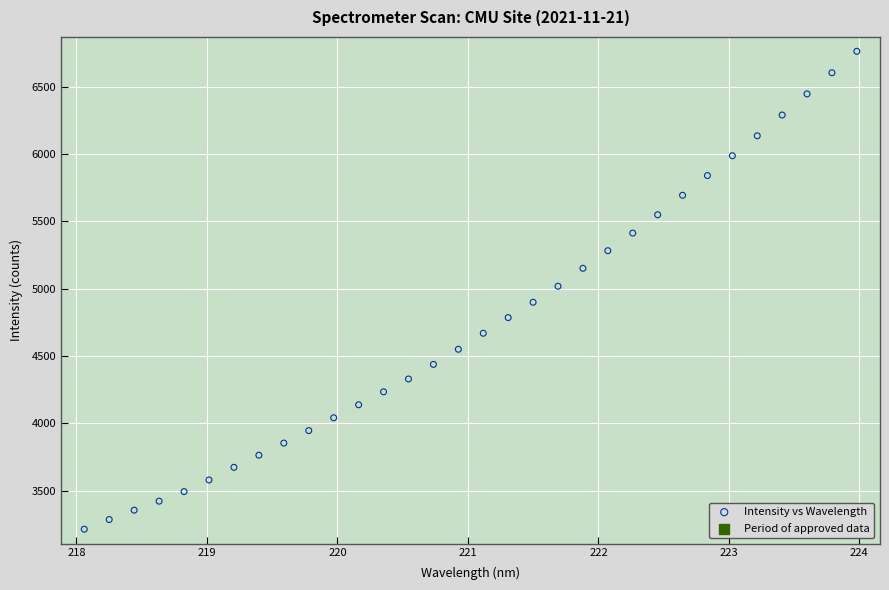

What is the range of X values (max minus min)?

5.9